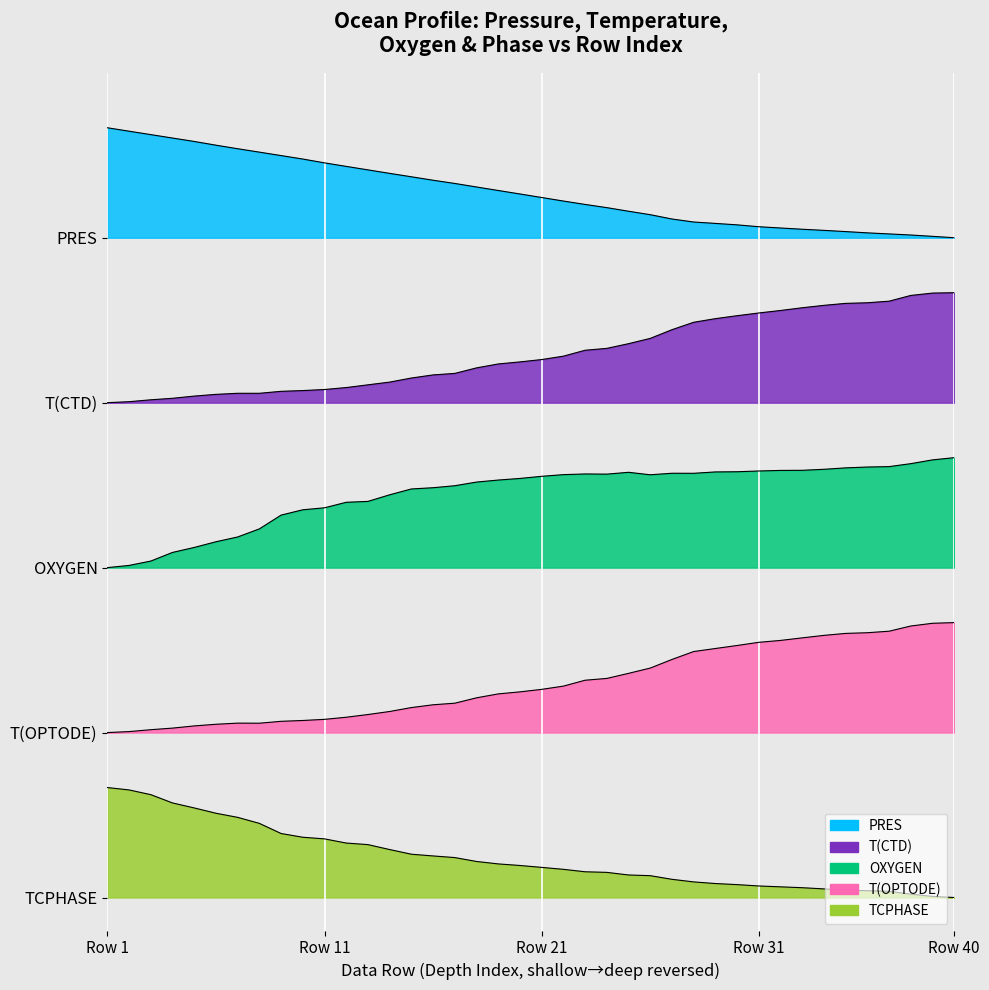

What are all the series names shown in the legend?

PRES, T(CTD), OXYGEN, T(OPTODE), TCPHASE